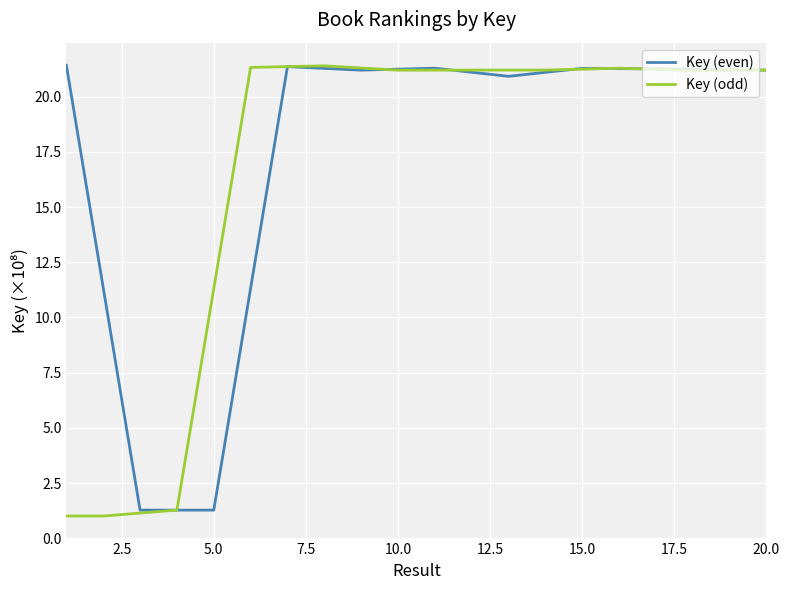

What are all the series names shown in the legend?

Key (even), Key (odd)